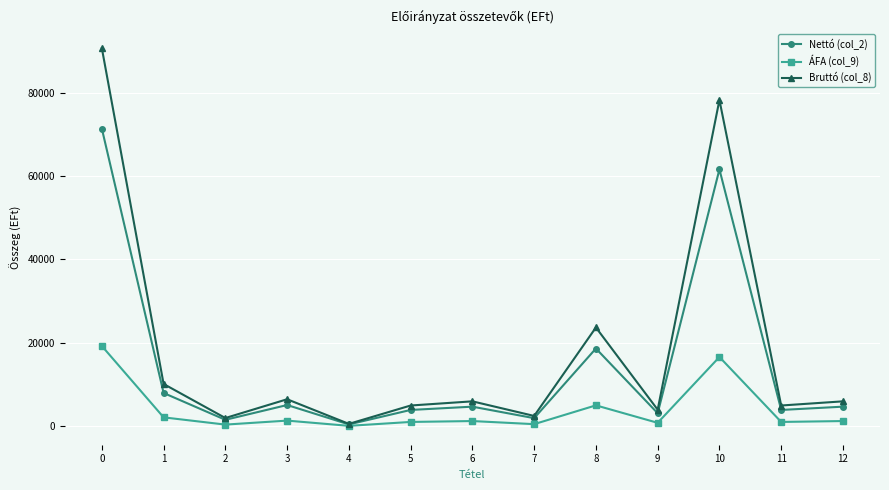

List the series in order of their overall mean, highest first.

Bruttó (col_8), Nettó (col_2), ÁFA (col_9)